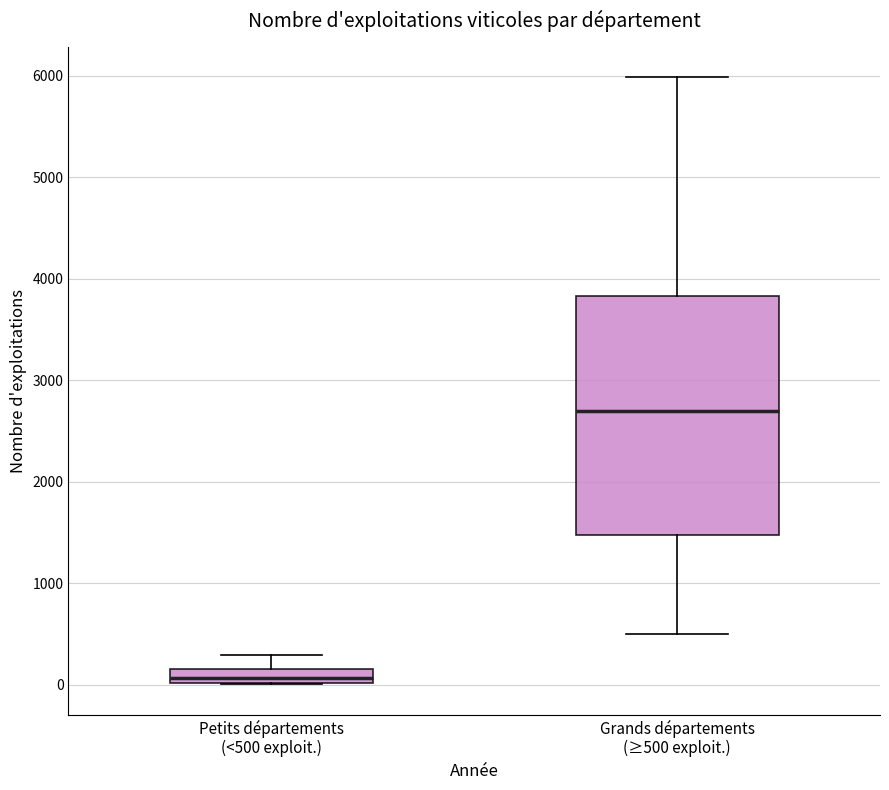

Which box's median line is the lowest?

Petits départements (<500 exploit.)